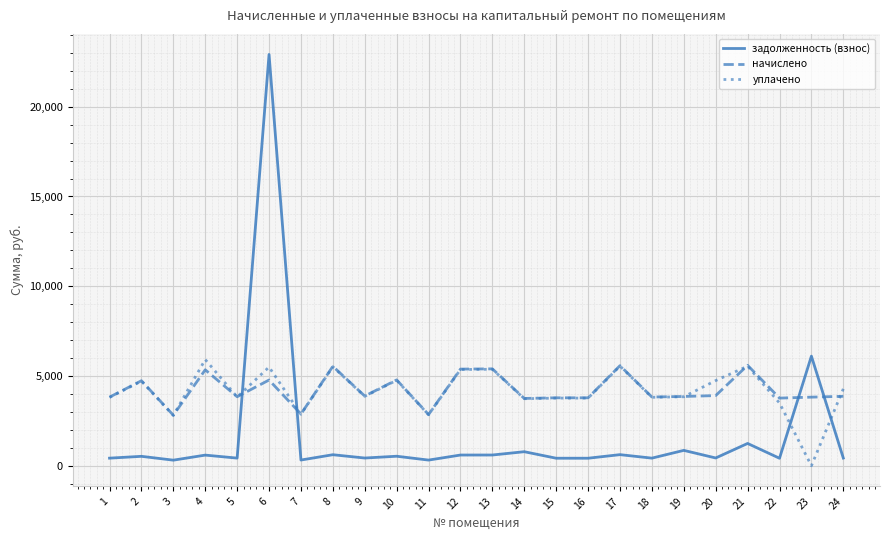

The value of уплачено at 7 is 4629.2. True or false?

False